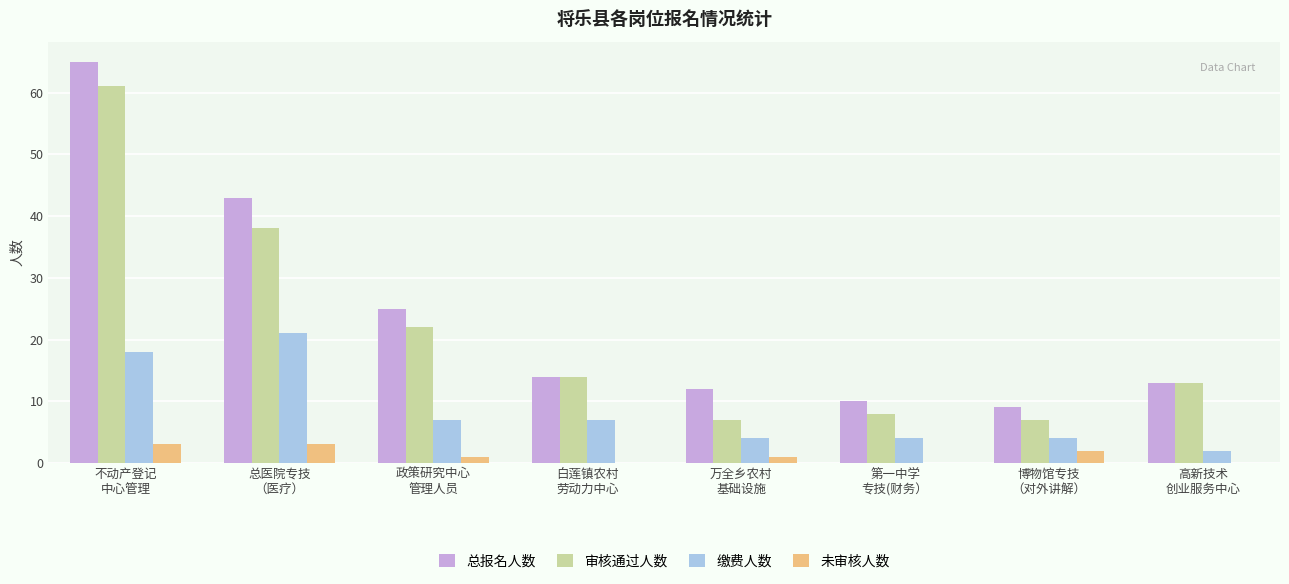

Which series has the largest total across all categories?

总报名人数